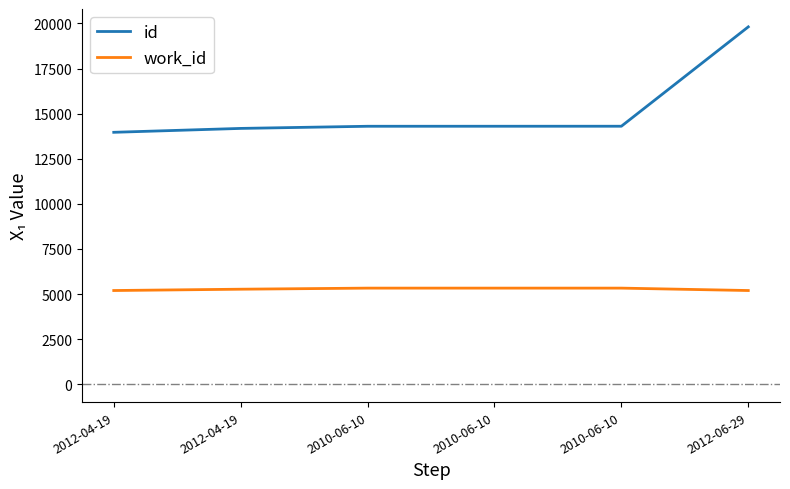

True or false: work_id has a value of 1351 at 2010-06-10.

False